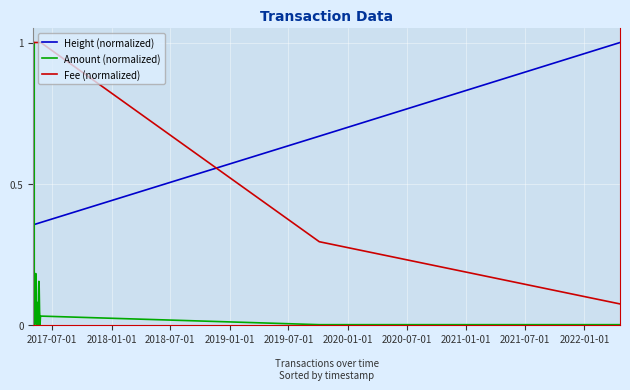

True or false: Amount (normalized) and Height (normalized) intersect in this chart.

True